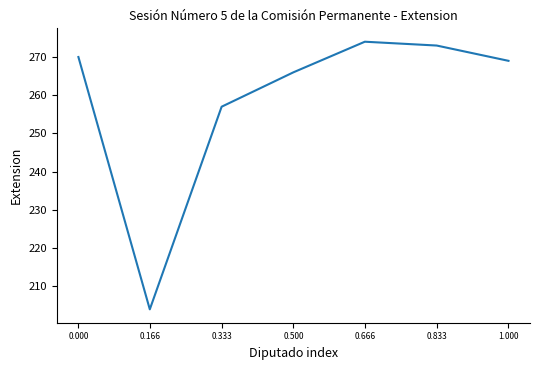

What is the minimum value shown in the chart?

204